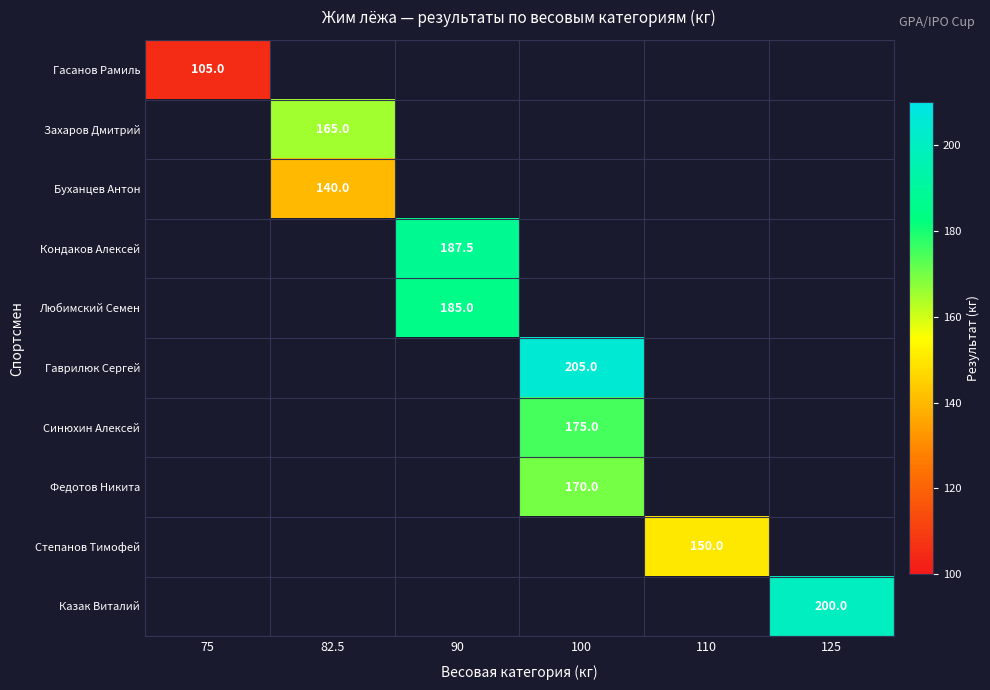

Is it true that Захаров Дмитрий equals 165.0 at 82.5?

True